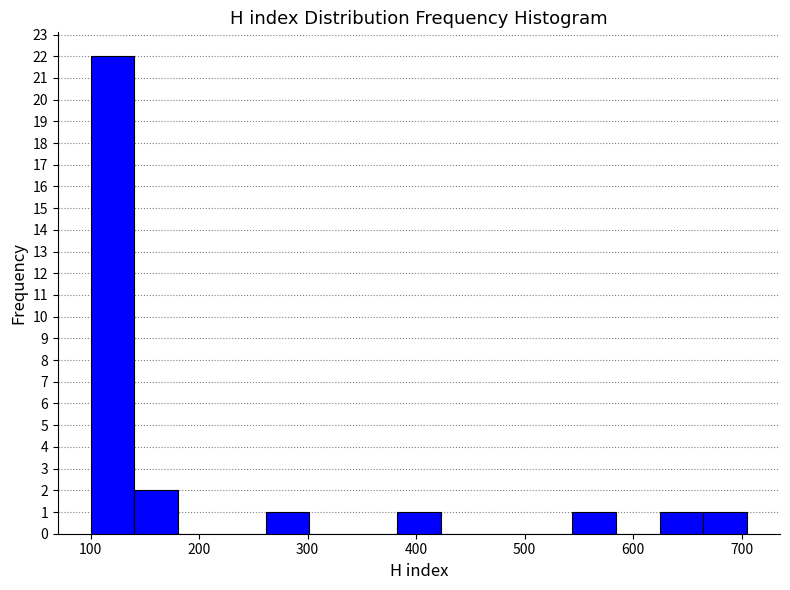

Over which range of the x-axis is the bar tallest?

100 to 140